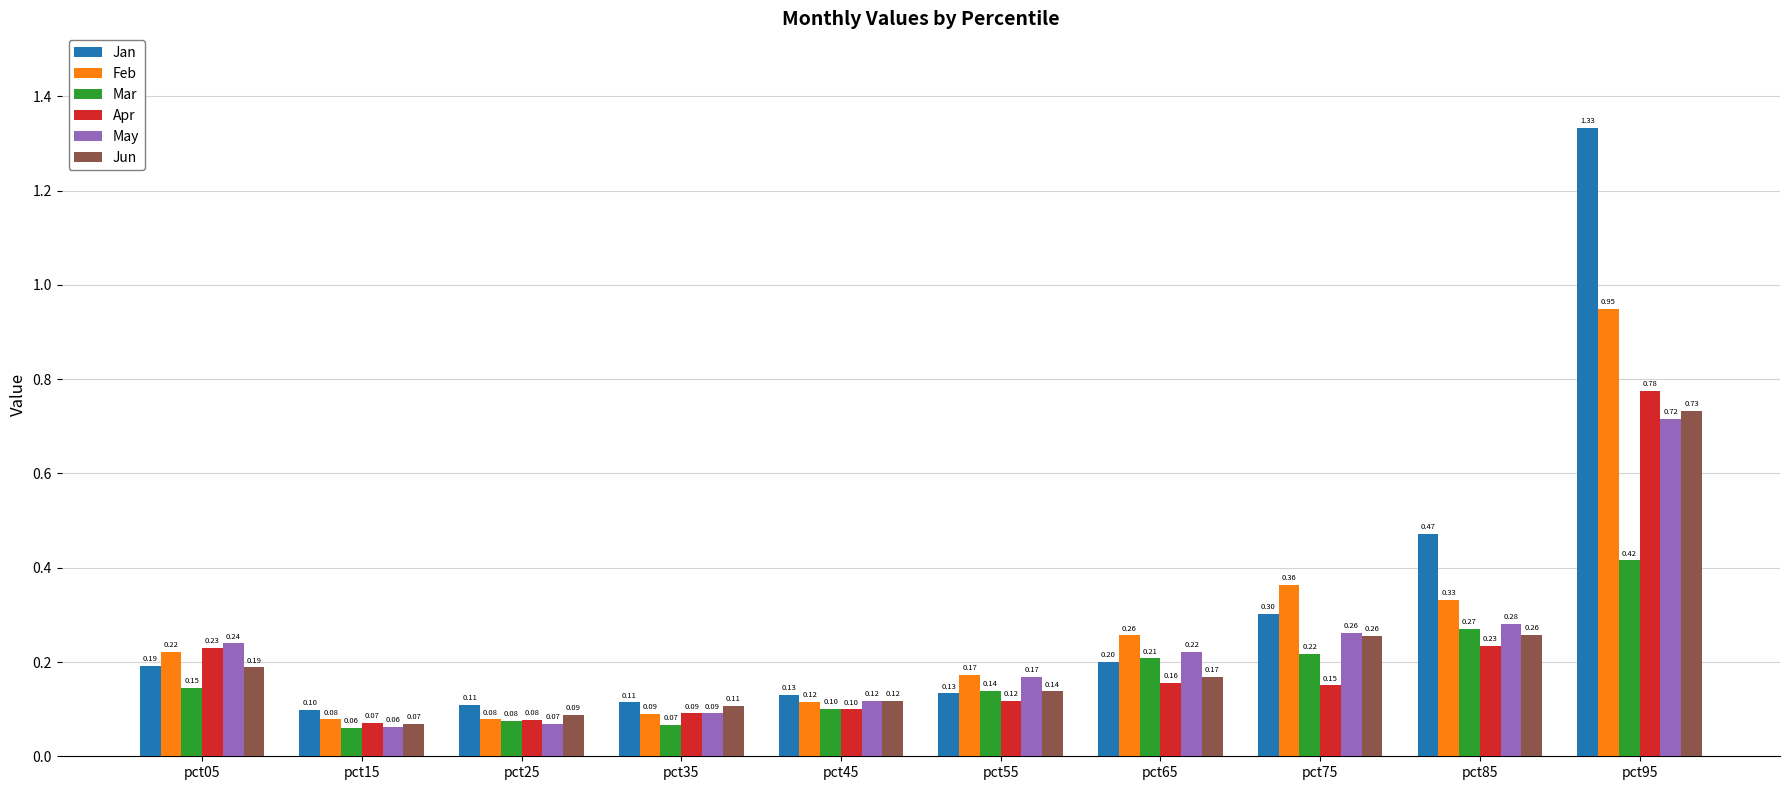

Rank the series by their maximum value, from lowest to highest.

Mar, May, Jun, Apr, Feb, Jan